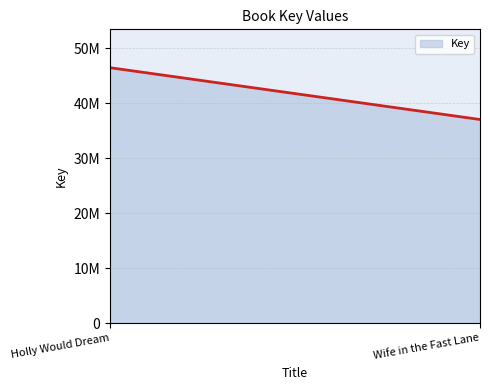

Reading left to right, extract all data points from this chart.

Holly Would Dream=46500573	Wife in the Fast Lane=37073143